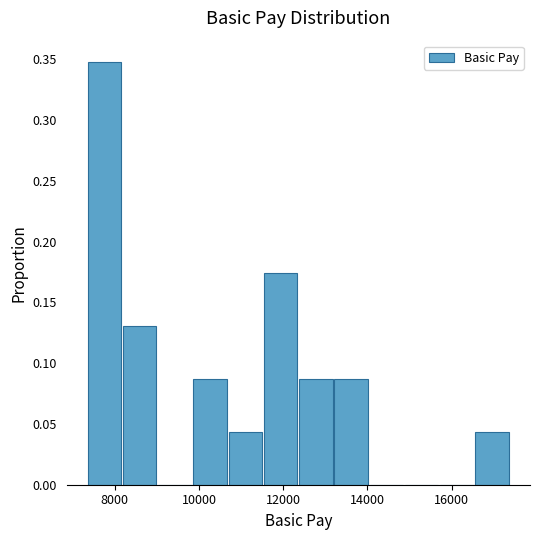

How tall is the bar that spans 10800 to 11600 on the x-axis? Neither the bar edges nor the heights are printed on the chart, so give them approximately, as read against the axes.

0.045